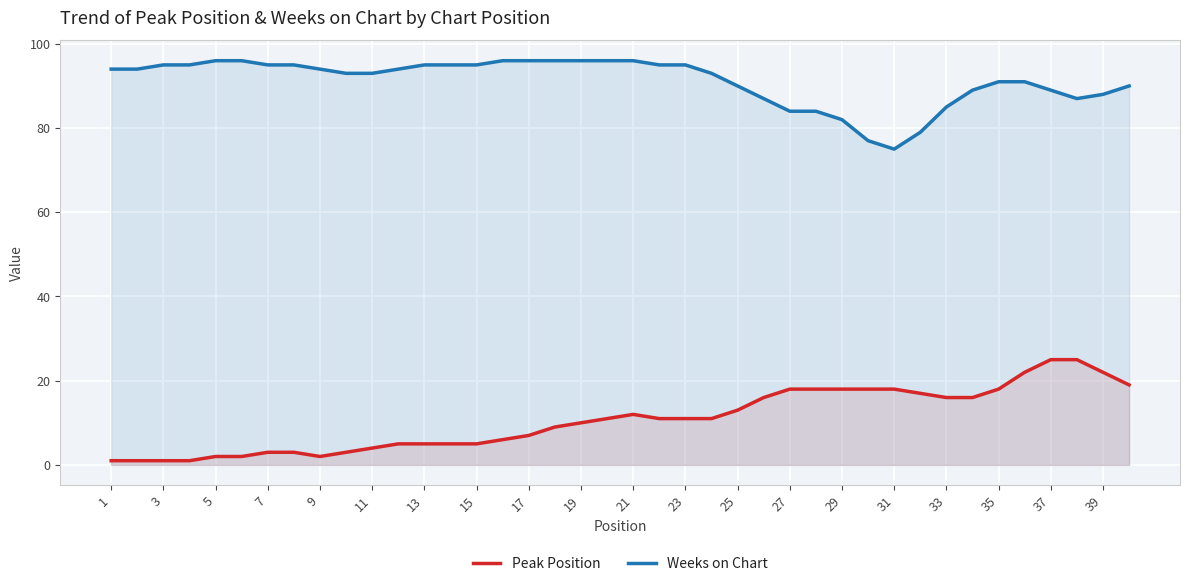

What is the difference between the maximum and minimum values in the Weeks on Chart series?

21